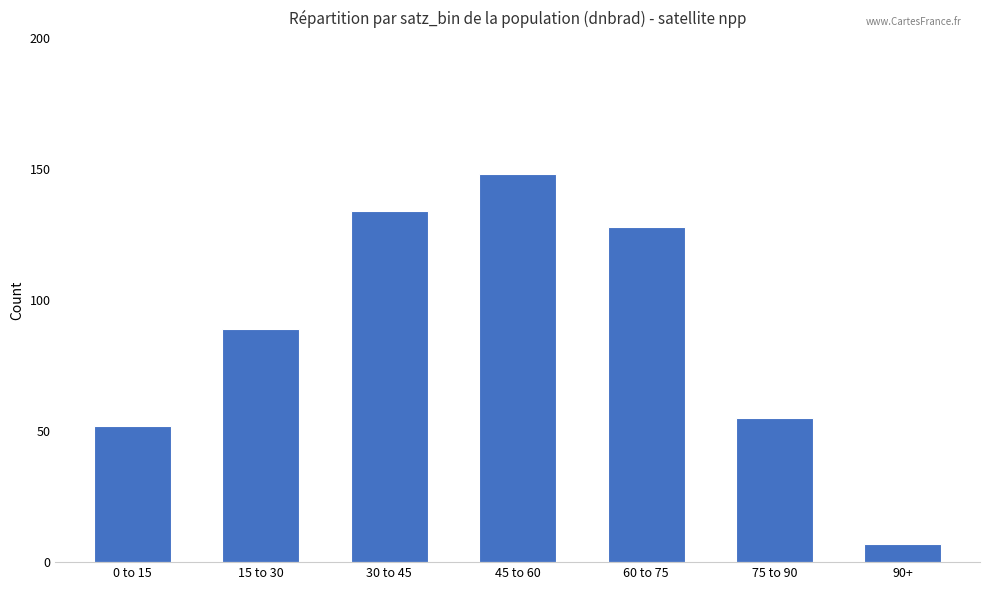

The value at 45 to 60 is 46. True or false?

False